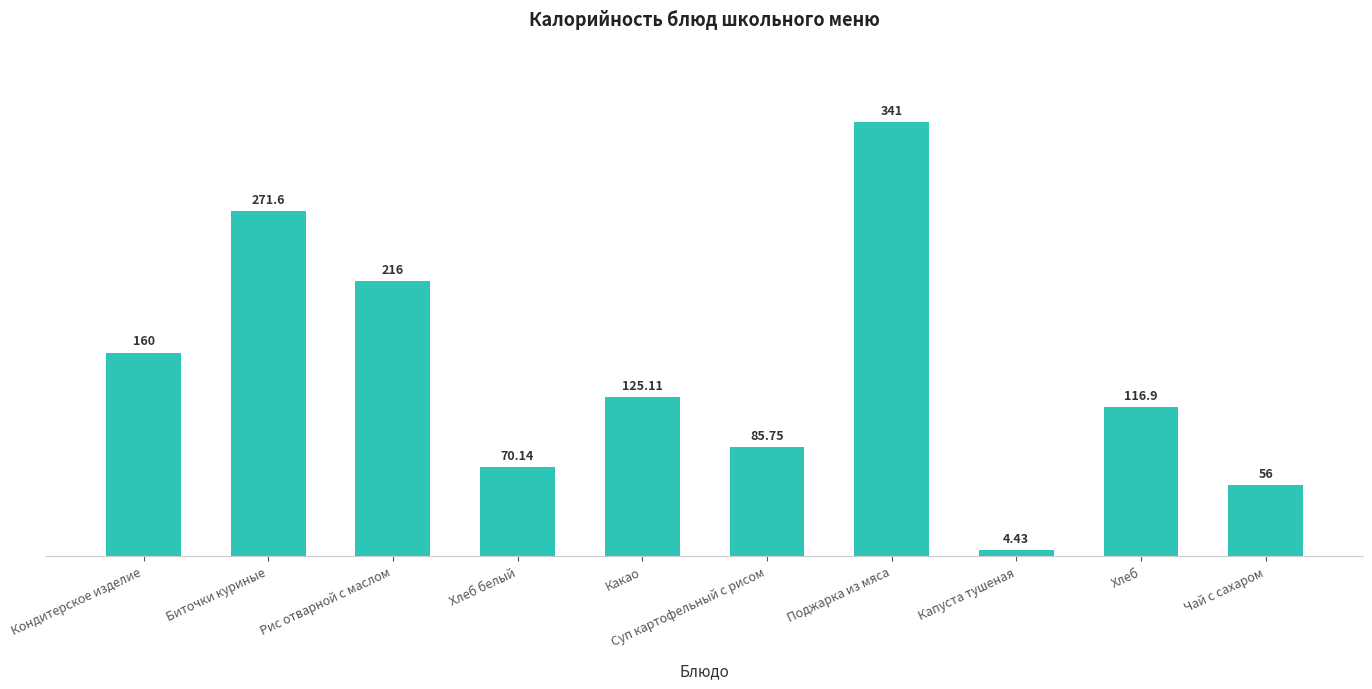

What is the label of the 2nd bar from the right?

Хлеб